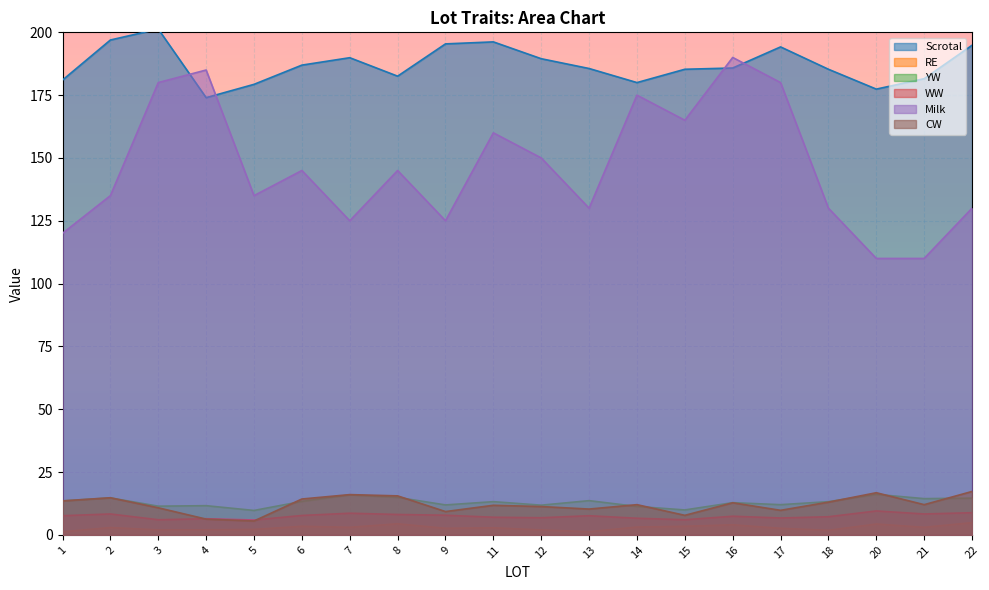

Reading right to left, extract all data points from this chart.

Scrotal: 194.8	181.6	177.4	185.3	194.2	185.8	185.3	180.0	185.6	189.5	196.2	195.4	182.5	189.9	186.9	179.3	174.0	201.3	196.9	181.0
RE: 4.8	3.0	4.3	1.8	2.6	4.0	3.4	3.1	1.2	2.0	2.8	2.6	4.4	3.0	3.4	2.1	2.0	2.0	2.9	1.2
YW: 14.6	14.4	16.1	13.2	12.0	12.8	9.9	11.3	13.6	11.8	13.2	11.9	14.9	15.9	13.3	9.7	11.6	11.4	14.7	13.5
WW: 8.8	8.3	9.5	7.2	6.7	7.4	6.0	6.6	7.6	6.8	7.0	7.8	8.1	8.6	7.7	5.9	6.4	6.0	8.3	7.6
Milk: 130.0	110.0	110.0	130.0	180.0	190.0	165.0	175.0	130.0	150.0	160.0	125.0	145.0	125.0	145.0	135.0	185.0	180.0	135.0	120.0
CW: 17.2	12.0	16.8	13.0	9.8	12.8	7.8	12.0	10.2	11.2	11.8	9.2	15.5	16.0	14.2	5.5	6.2	10.8	14.8	13.5